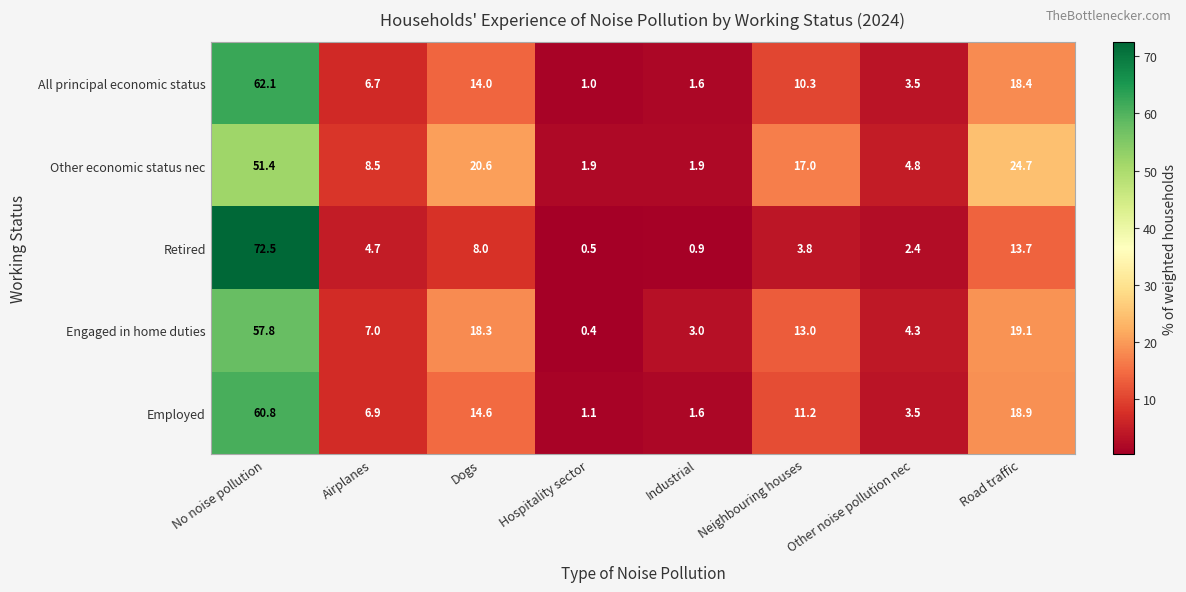

How many data points does each series have?

8